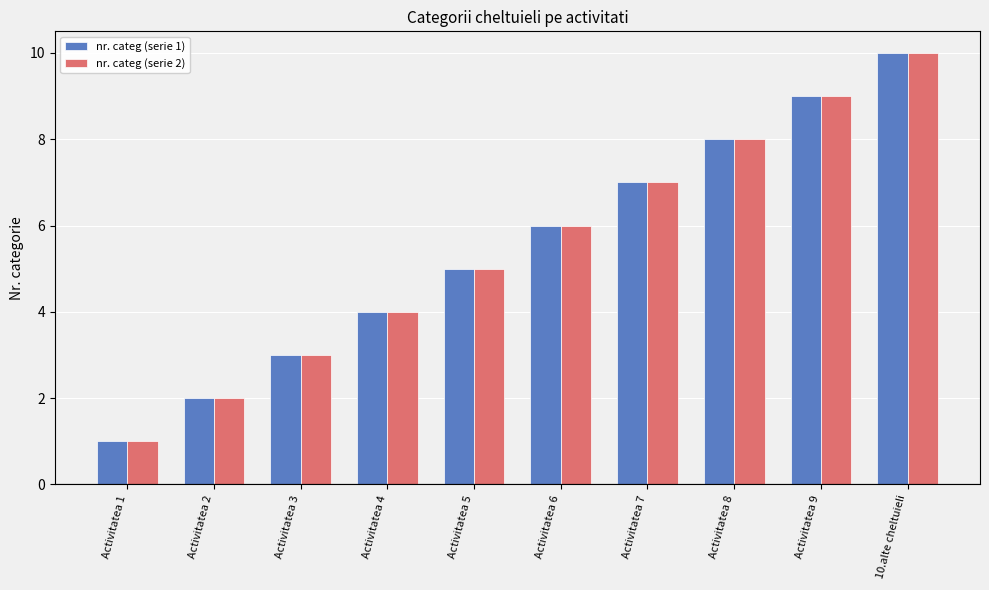

What is the difference between the maximum and minimum values in the nr. categ (serie 1) series?

9